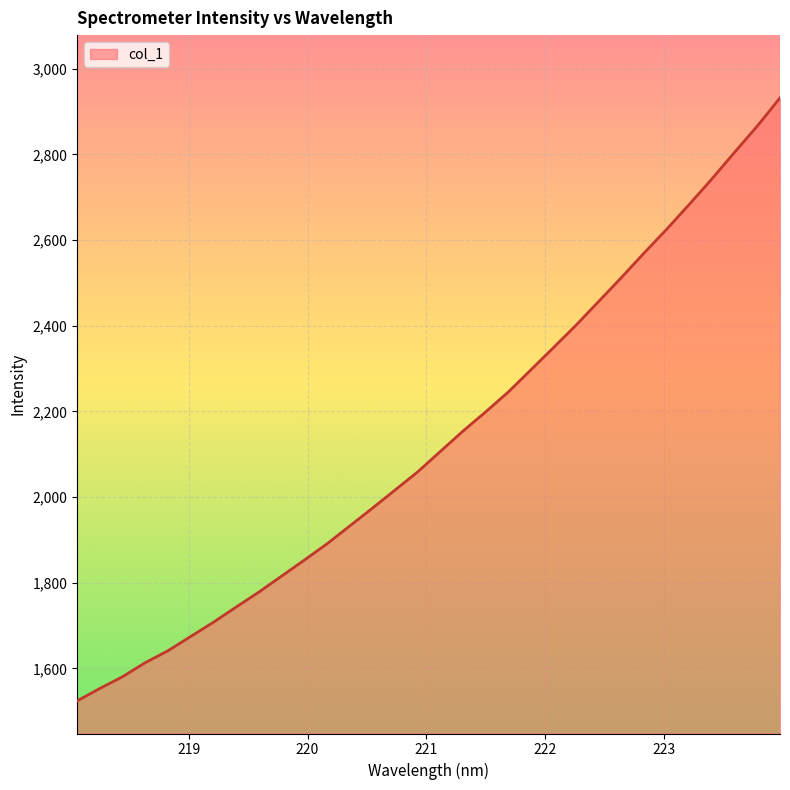

What is the smallest value displayed?

1524.1